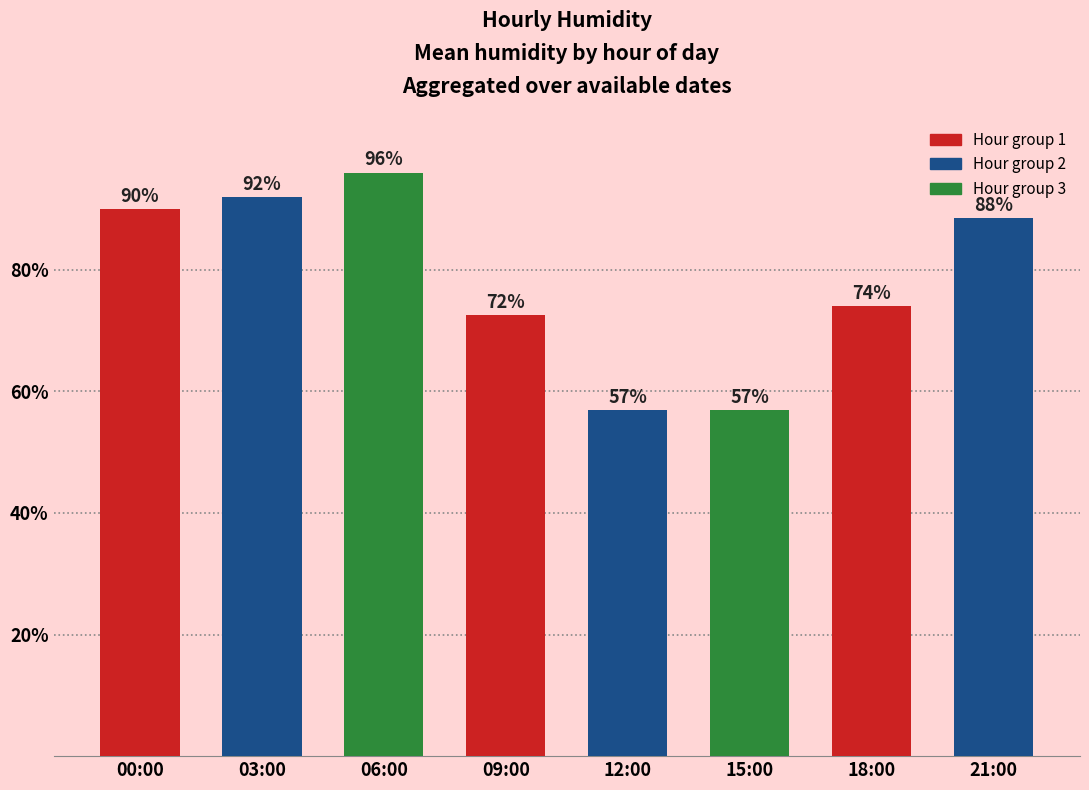

Does the chart contain any negative values?

No